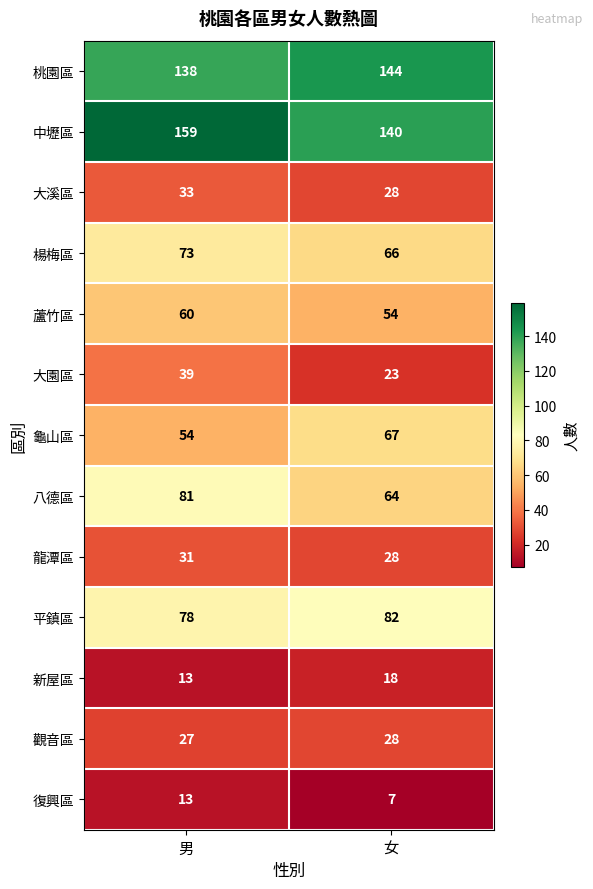

Which series has the largest total across all categories?

中壢區